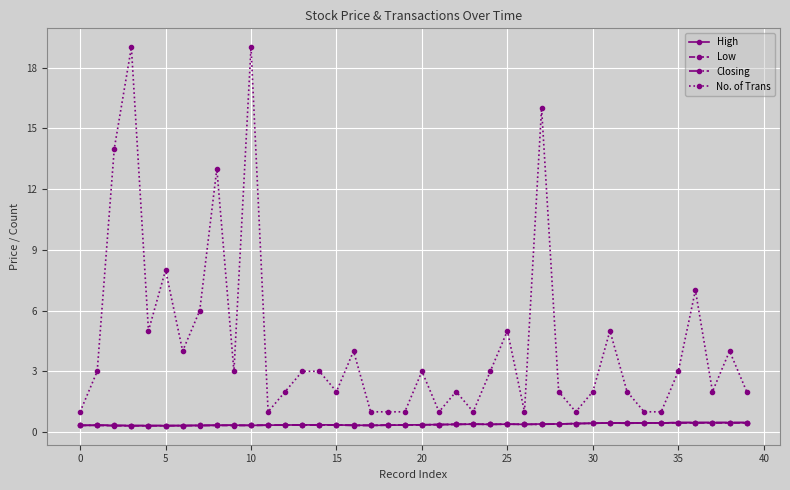

What is the sum of all High values?

15.2